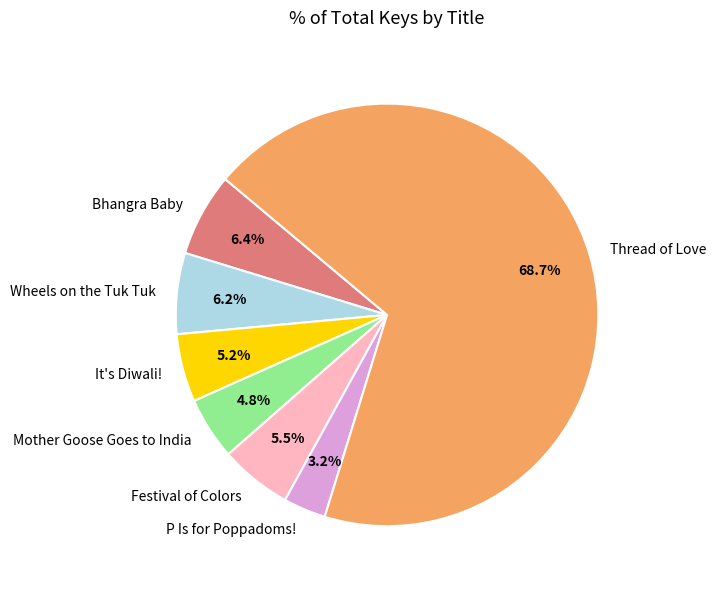

To the nearest percent, what percentage of the pie is P Is for Poppadoms!?

3%